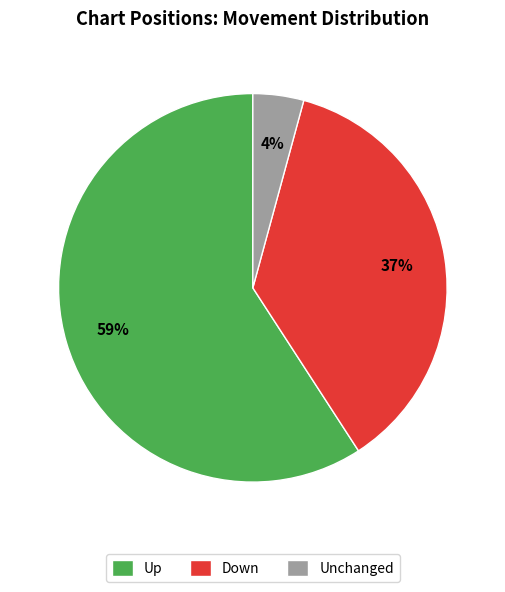

Which category accounts for the majority?

Up